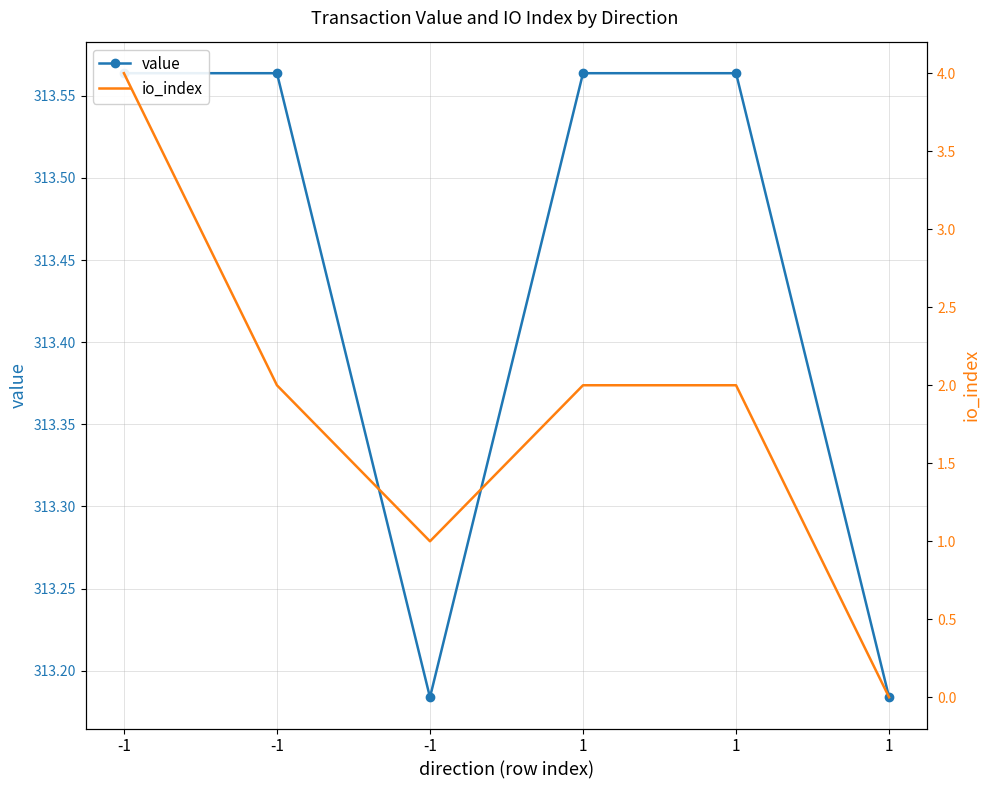

Which has a higher value, -1 or 1?

1